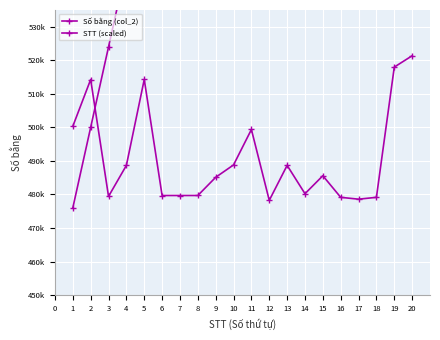

Rank the series by their maximum value, from lowest to highest.

Số bằng (col_2), STT (scaled)